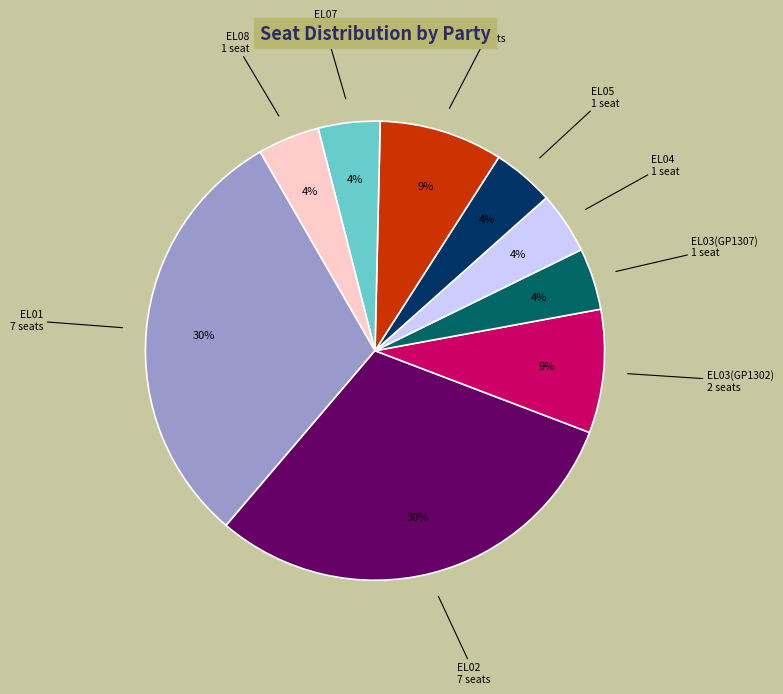

Is the sum of EL07 and EL05 greater than half?

No